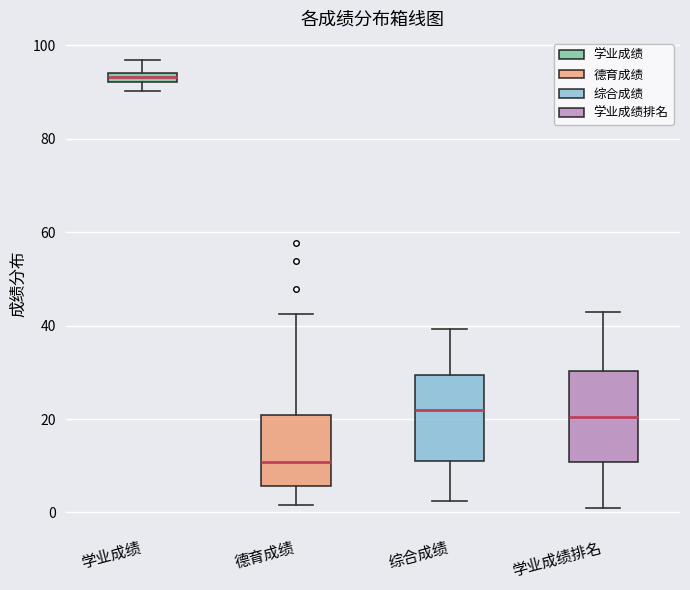

Which box's median line is the highest?

学业成绩